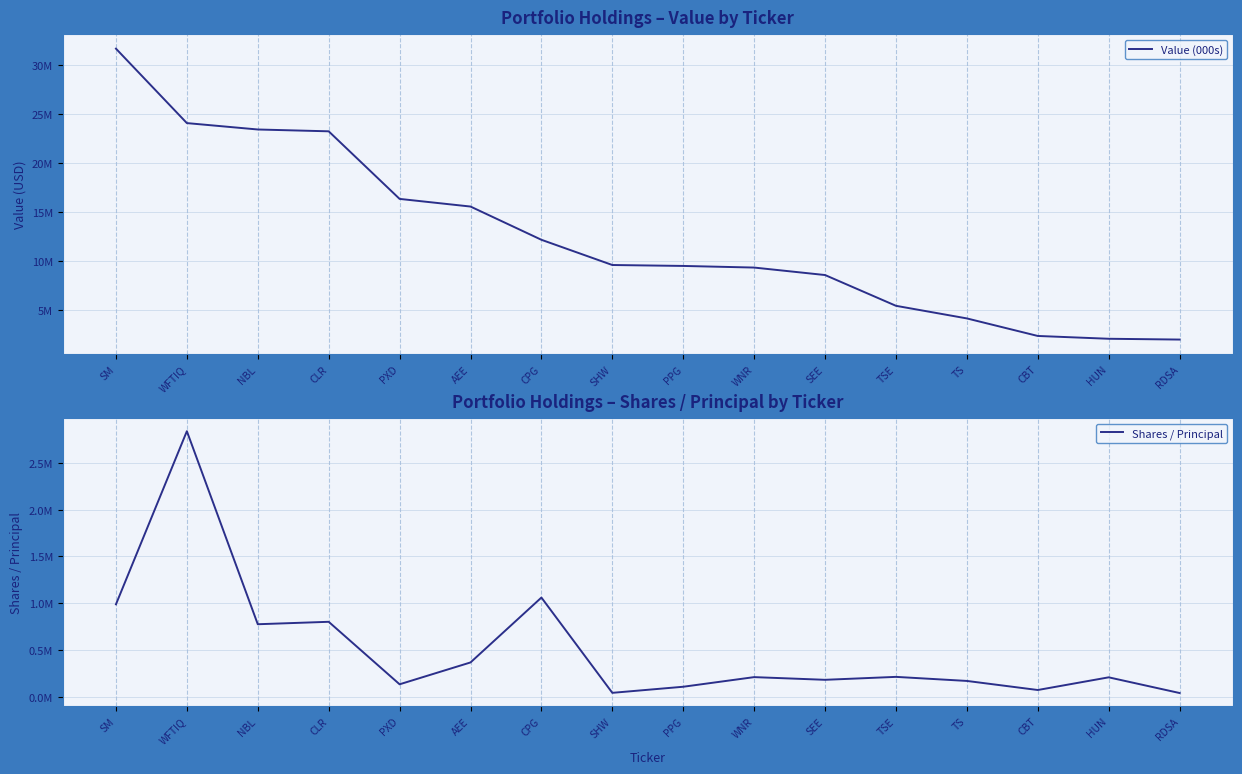

True or false: Shares / Principal and Value (000s) cross at least once.

False